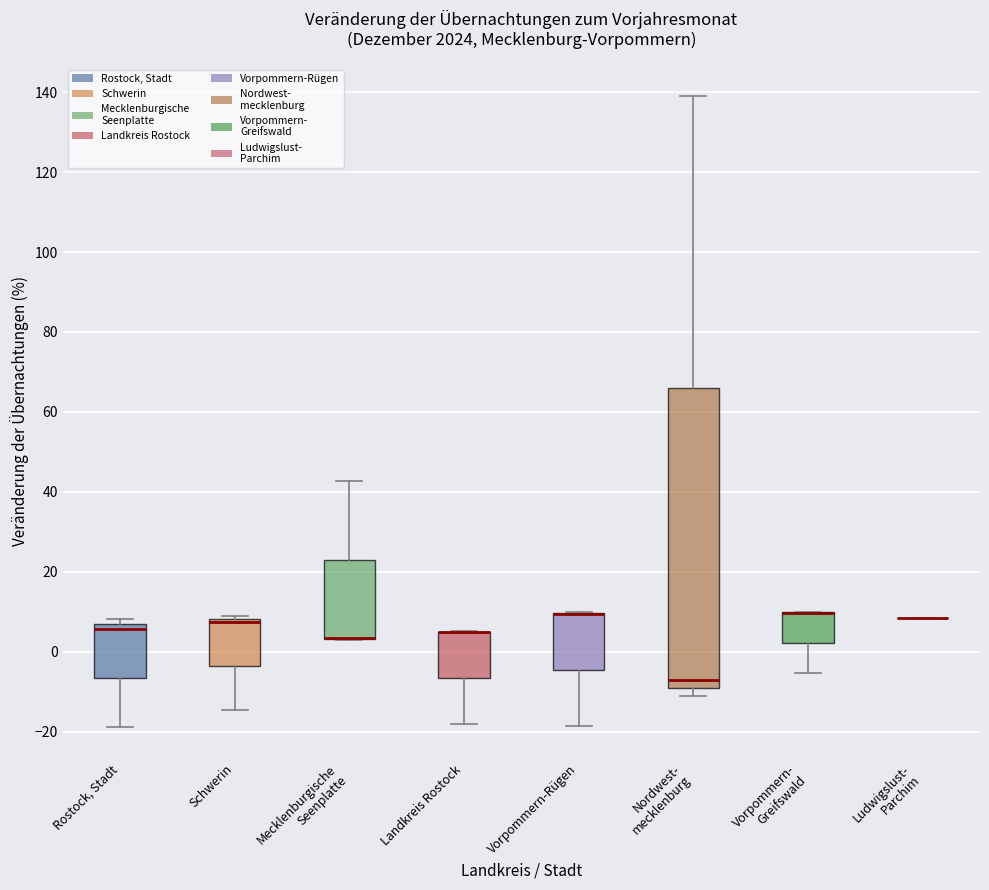

Reading left to right, transcribe this box plot: for each box, give where its median line is, the range the box spans, and where its two whiskers end, as read against the y-axis. The values are not printed on the chart, so give them approximately, as read against the axis.

Rostock, Stadt: median 6 (just below the box's upper edge), box -6 to 6, whiskers -18 to 8
Schwerin: median 8 (just below the box's upper edge), box -4 to 8, whiskers -14 to 8 (just above the box's upper edge)
Mecklenburgische Seenplatte: median 4 (drawn on the box's lower edge), box 4 to 24, whiskers 4 to 42
Landkreis Rostock: median 4 (drawn on the box's upper edge), box -6 to 6, whiskers -18 to 6
Vorpommern-Rügen: median 10 (drawn on the box's upper edge), box -4 to 10, whiskers -18 to 10
Nordwest- mecklenburg: median -8, box -10 to 66, whiskers -12 to 140
Vorpommern- Greifswald: median 10 (drawn on the box's upper edge), box 2 to 10, whiskers -6 to 10
Ludwigslust- Parchim: box collapsed to a line at 8, whiskers 8 to 8